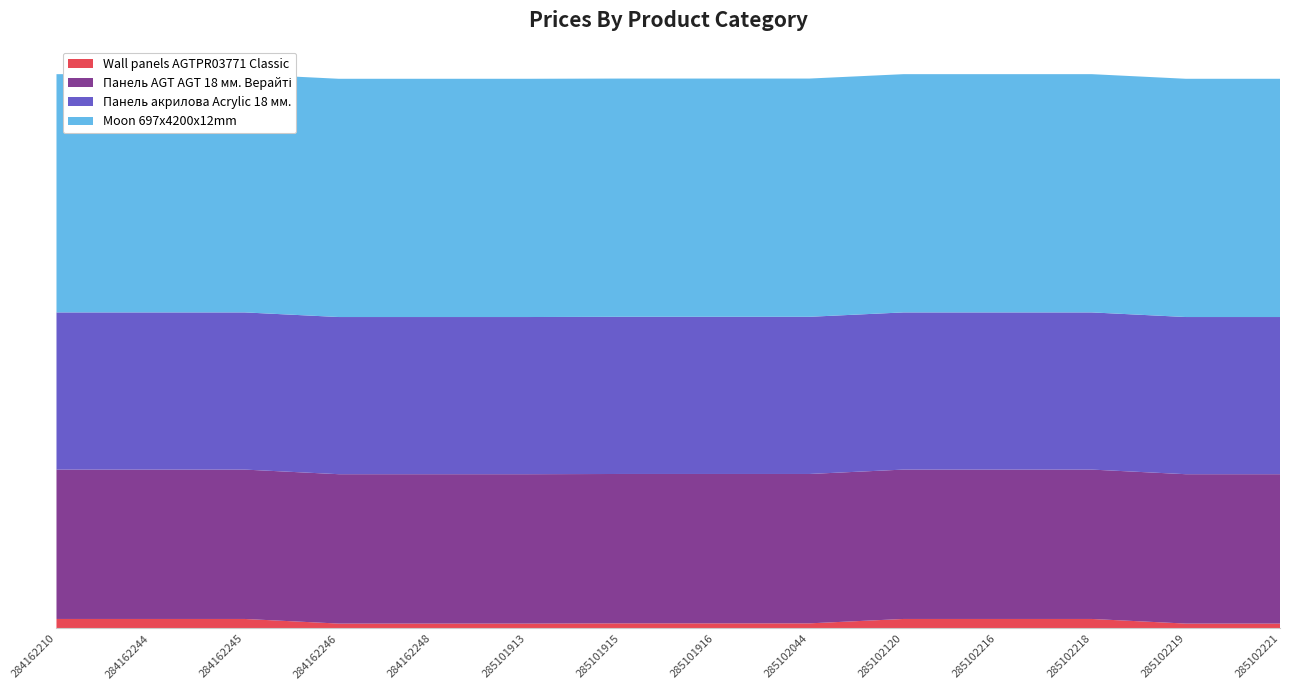

Reading left to right, transcribe all the data shown in this chart.

Wall panels AGTPR03771 Classic: 284162210=584.9	284162244=584.9	284162245=584.9	284162246=300.6	284162248=300.6	285101913=300.6	285101915=314.7	285101916=314.7	285102044=314.7	285102120=584.9	285102216=584.9	285102218=584.9	285102219=300.6	285102221=300.6
Панель AGT AGT 18 мм. Верайті: 284162210=9185.1	284162244=9185.1	284162245=9185.1	284162246=9185.1	284162248=9185.1	285101913=9185.1	285101915=9185.1	285101916=9185.1	285102044=9185.1	285102120=9185.1	285102216=9185.1	285102218=9185.1	285102219=9185.1	285102221=9185.1
Панель акрилова Acrylic 18 мм.: 284162210=9664.7	284162244=9664.7	284162245=9664.7	284162246=9664.7	284162248=9664.7	285101913=9664.7	285101915=9664.7	285101916=9664.7	285102044=9664.7	285102120=9664.7	285102216=9664.7	285102218=9664.7	285102219=9664.7	285102221=9664.7
Moon 697x4200x12mm: 284162210=14649.6	284162244=14649.6	284162245=14649.6	284162246=14649.6	284162248=14649.6	285101913=14649.6	285101915=14649.6	285101916=14649.6	285102044=14649.6	285102120=14649.6	285102216=14649.6	285102218=14649.6	285102219=14649.6	285102221=14649.6